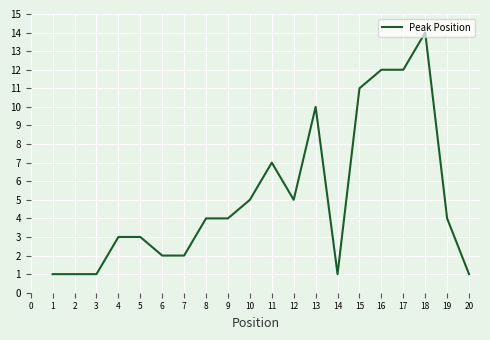

What is the approximate value at 15, to the nearest 10?

10